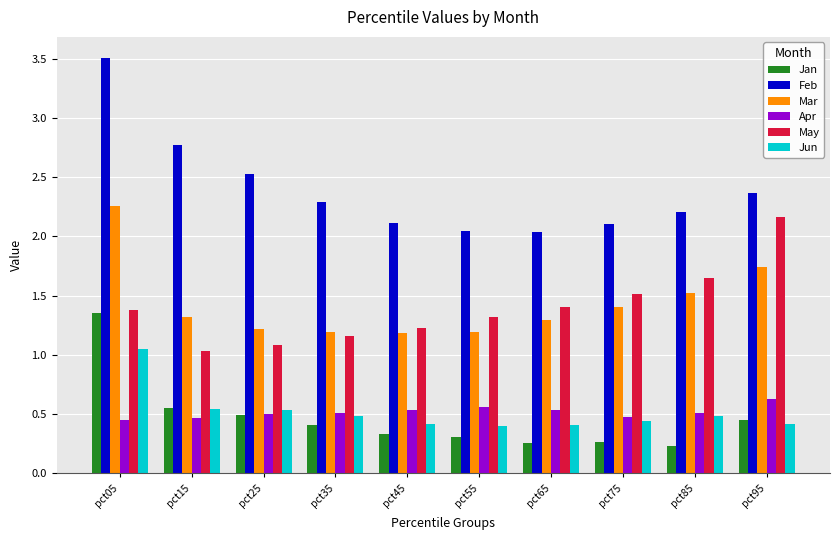

Which series has the largest range (max minus min)?

Feb